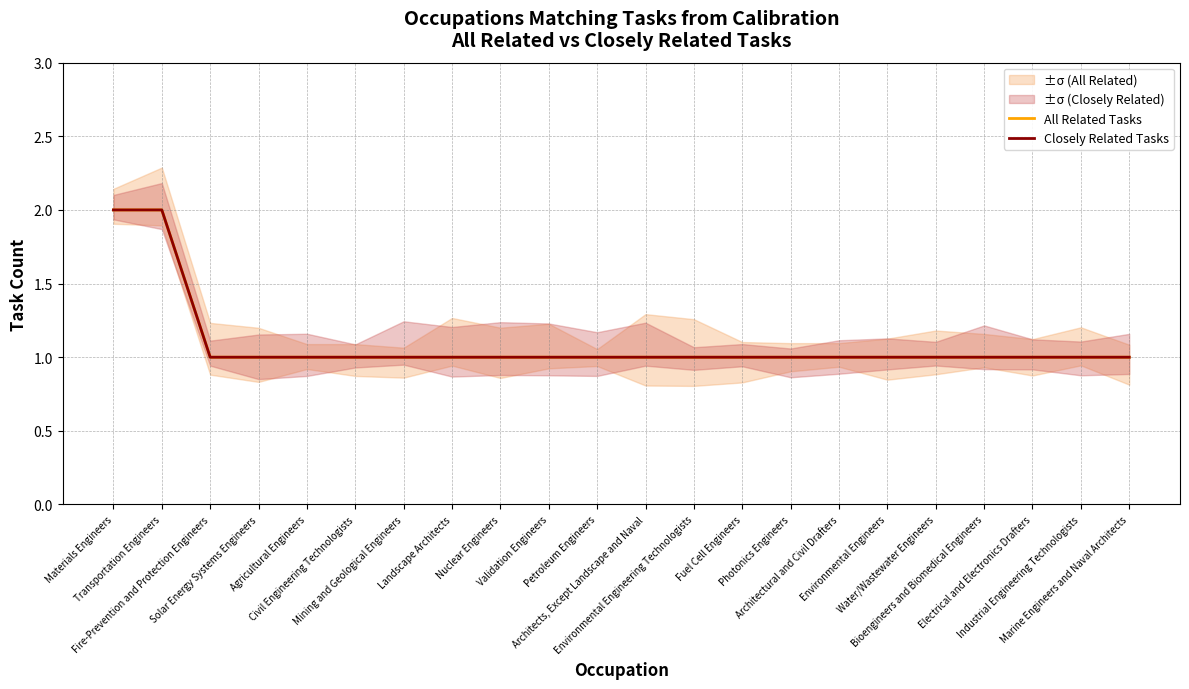

What is the total value across all series at Fuel Cell Engineers?

2